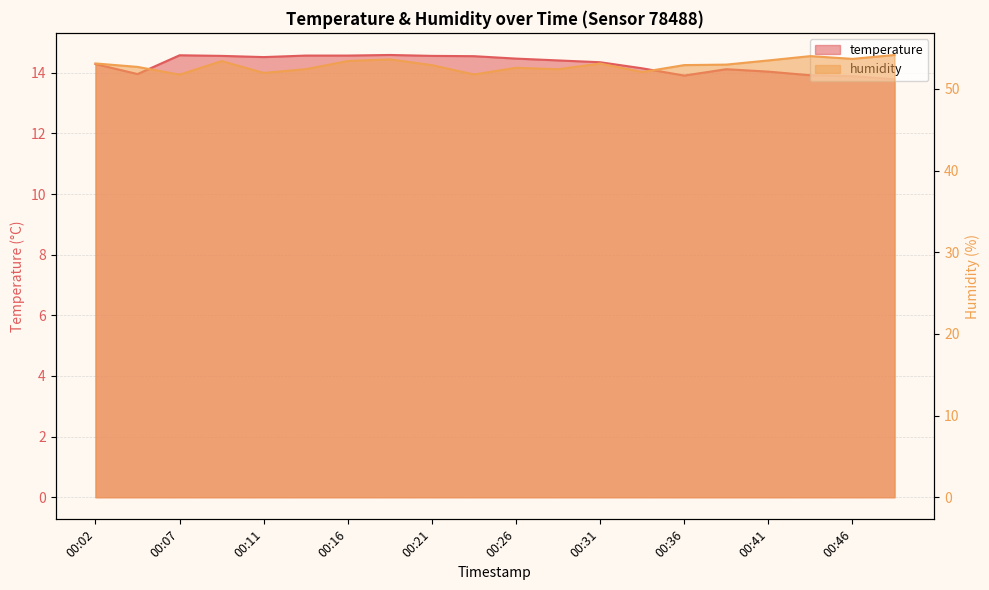

Rank the categories by humidity value from highest to lowest.

00:48, 00:43, 00:46, 00:19, 00:41, 00:16, 00:09, 00:02, 00:31, 00:38, 00:36, 00:21, 00:04, 00:26, 00:14, 00:29, 00:34, 00:11, 00:24, 00:07